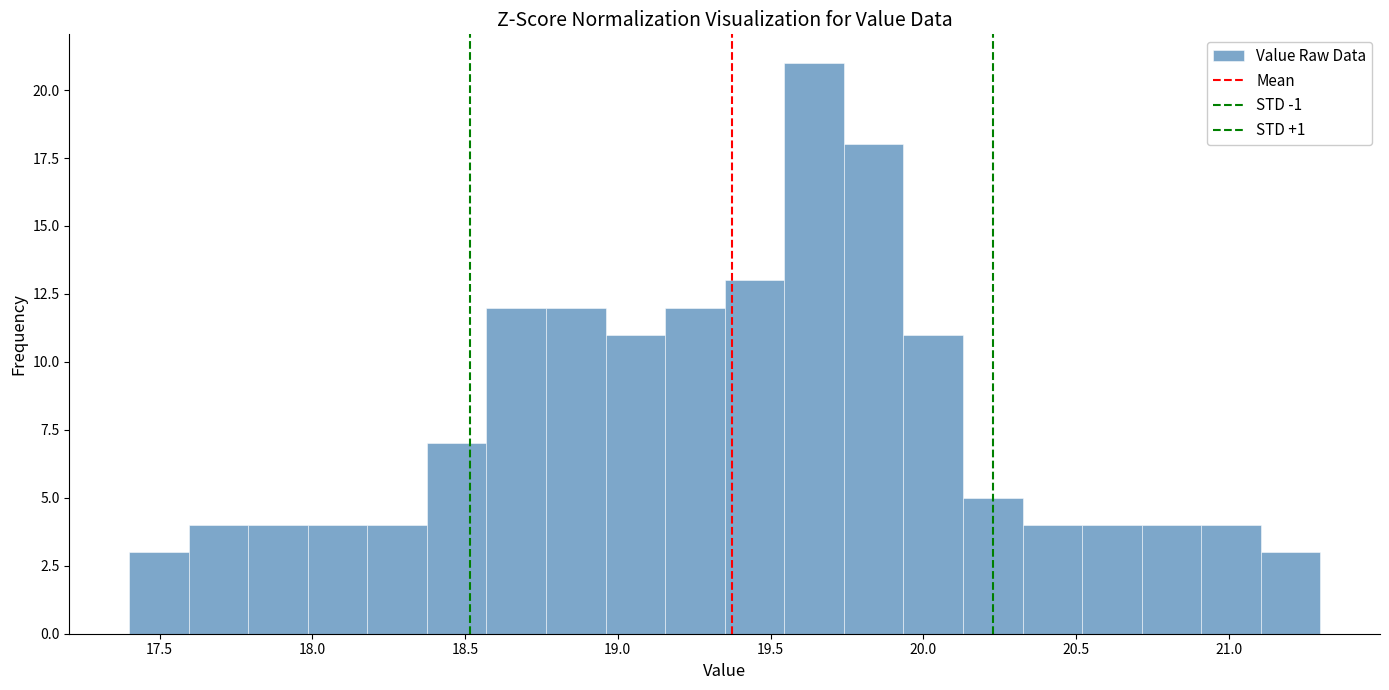

Read against the x-axis, roughly where is the centre of the tallest bar?

19.65